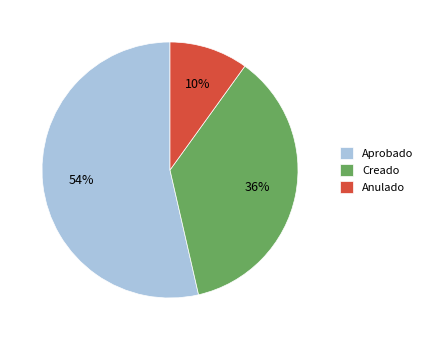

Is Anulado the majority of the pie?

No